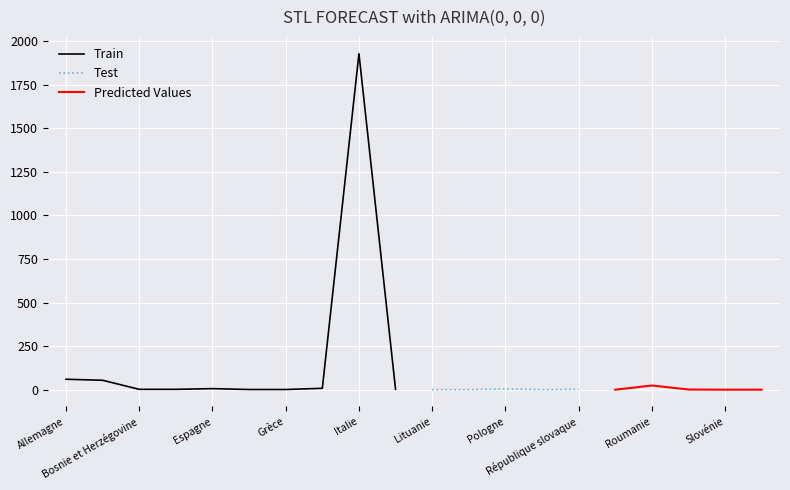

What are all the series names shown in the legend?

Train, Test, Predicted Values